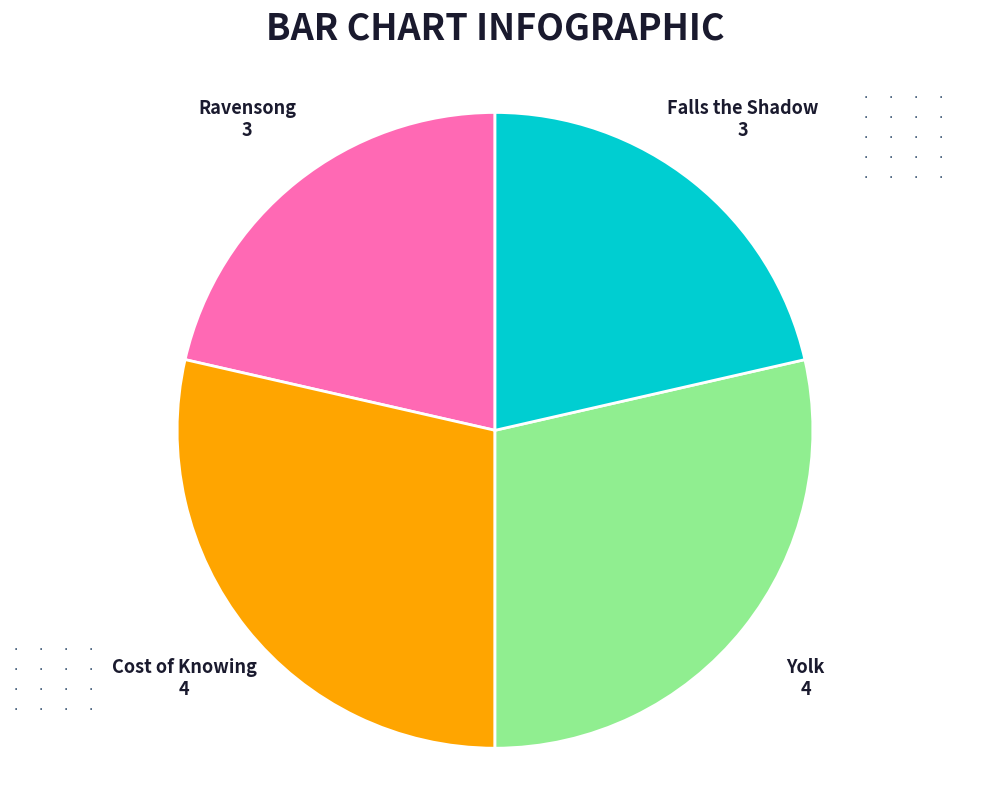

What is the ratio of the value at Yolk to the value at Ravensong?

1.3